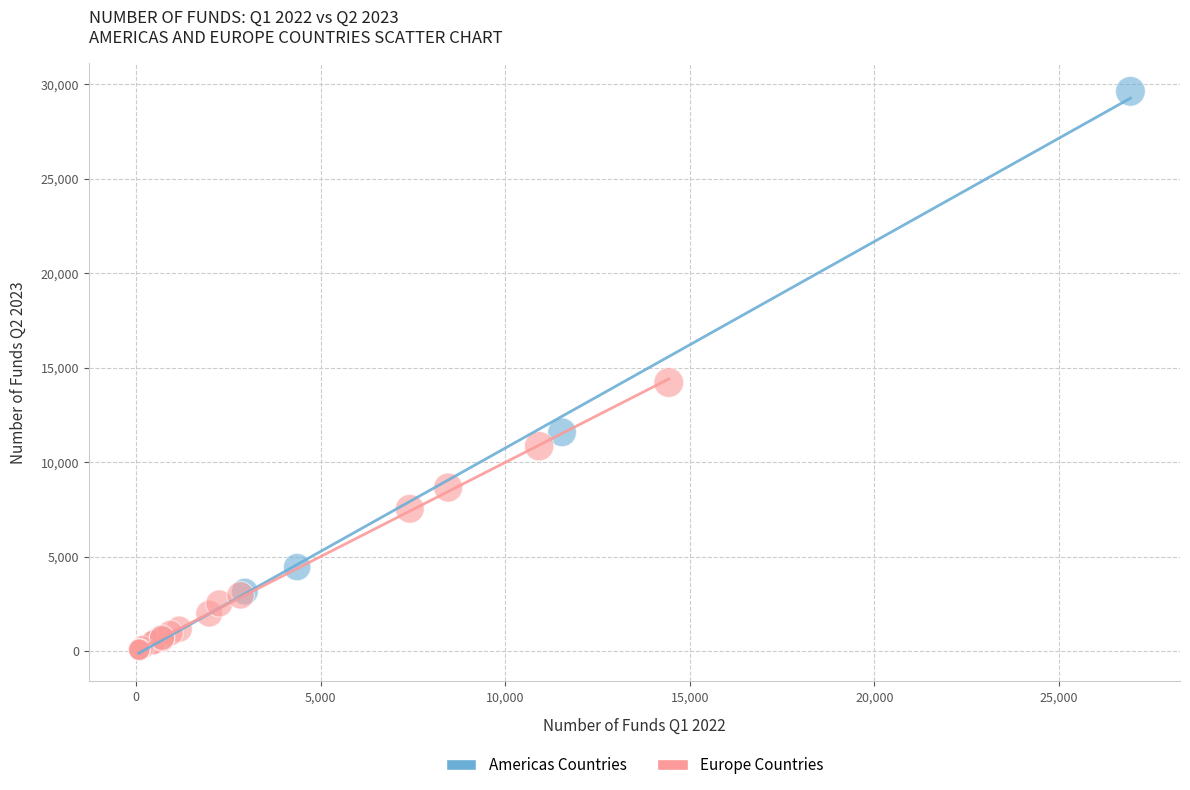

Which series has the widest spread of Y values?

Americas Countries